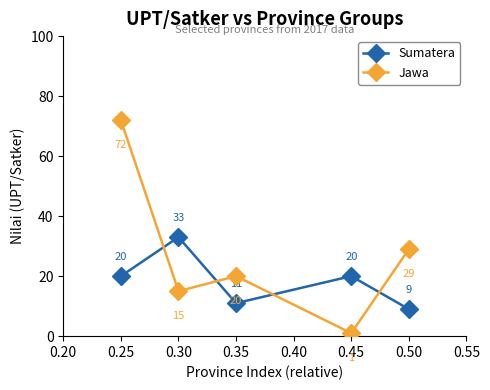

True or false: Jawa and Sumatera intersect in this chart.

True